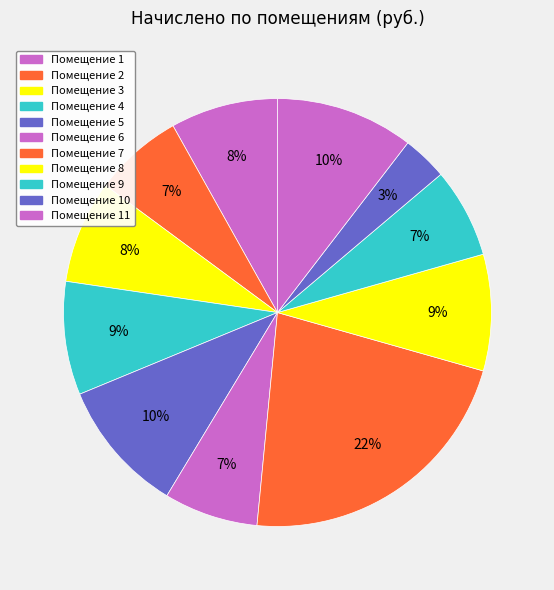

How many slices are in this pie chart?

11